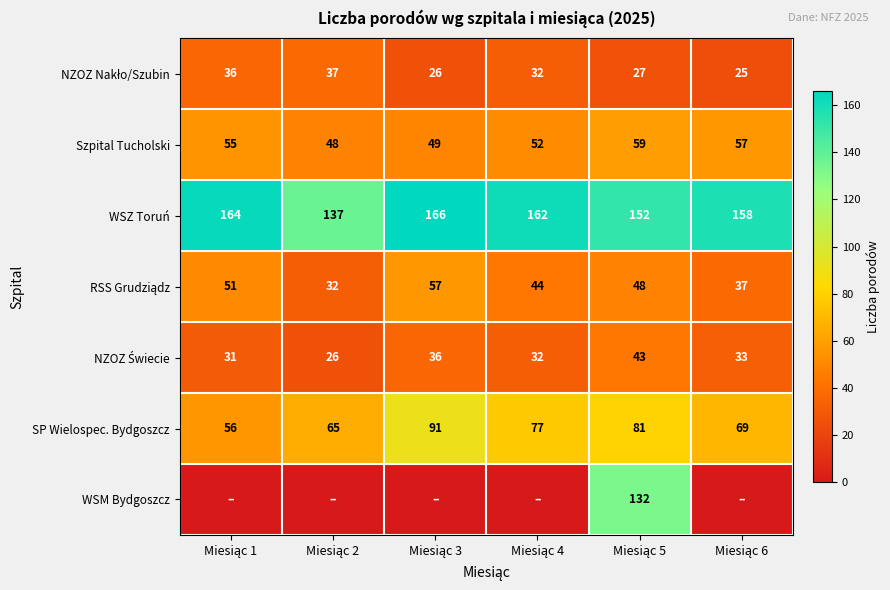

What is the total value across all series at Miesiąc 6?

379